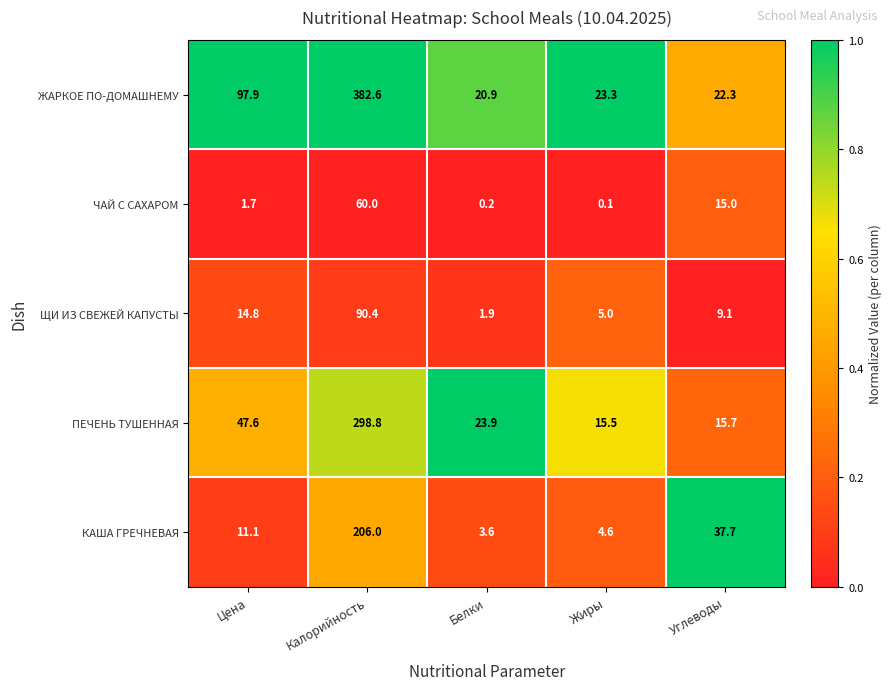

Which series has the largest range (max minus min)?

ЖАРКОЕ ПО-ДОМАШНЕМУ